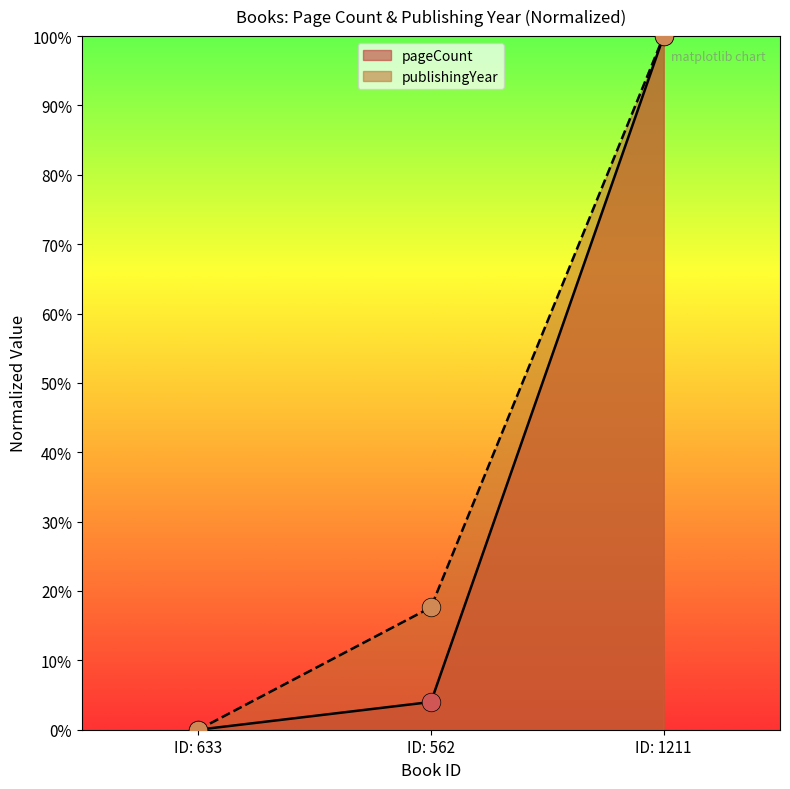

Which series has the largest total across all categories?

publishingYear